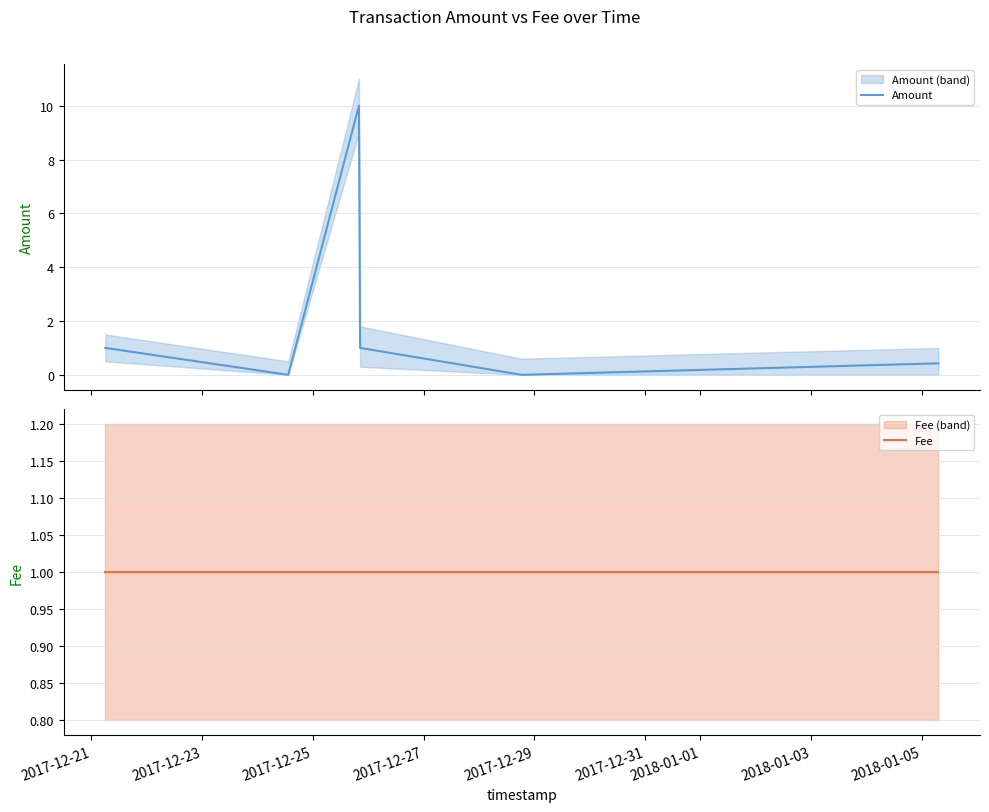

The value of Amount at 2017-12-25 is 2.5. True or false?

False